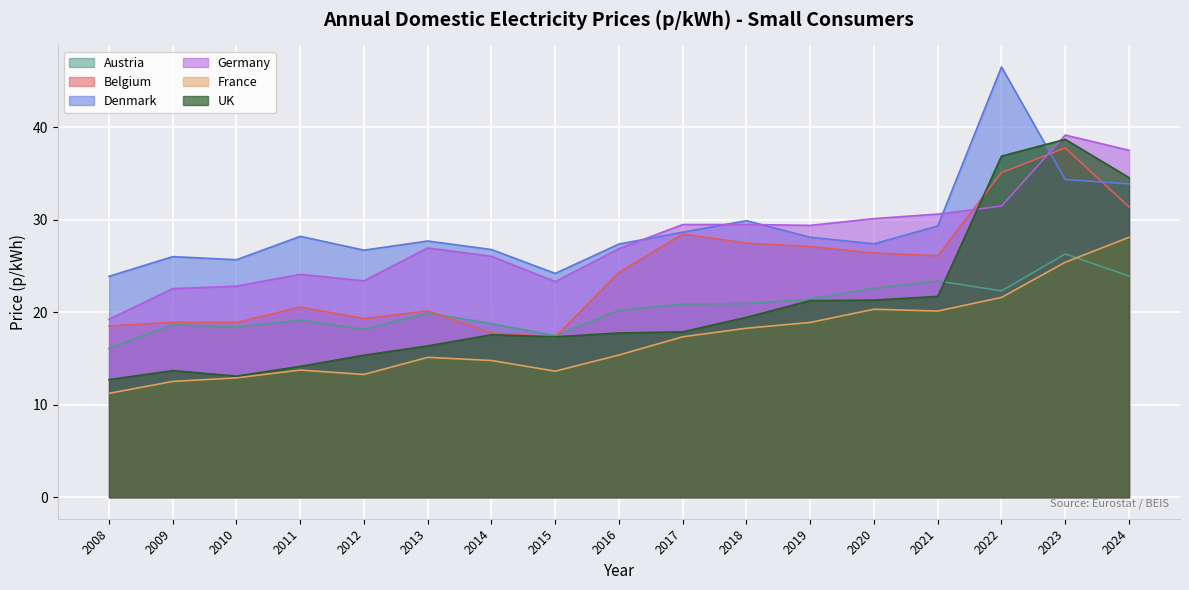

What is the sum of all France values?

292.5